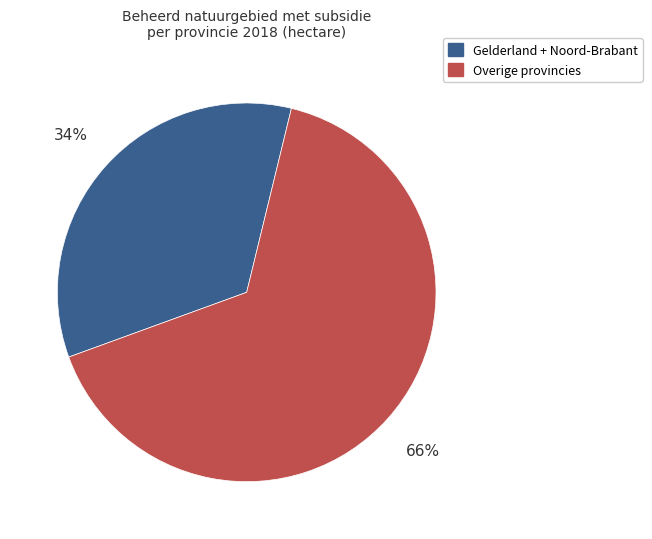

To the nearest percent, what portion does Overige provincies represent?

66%